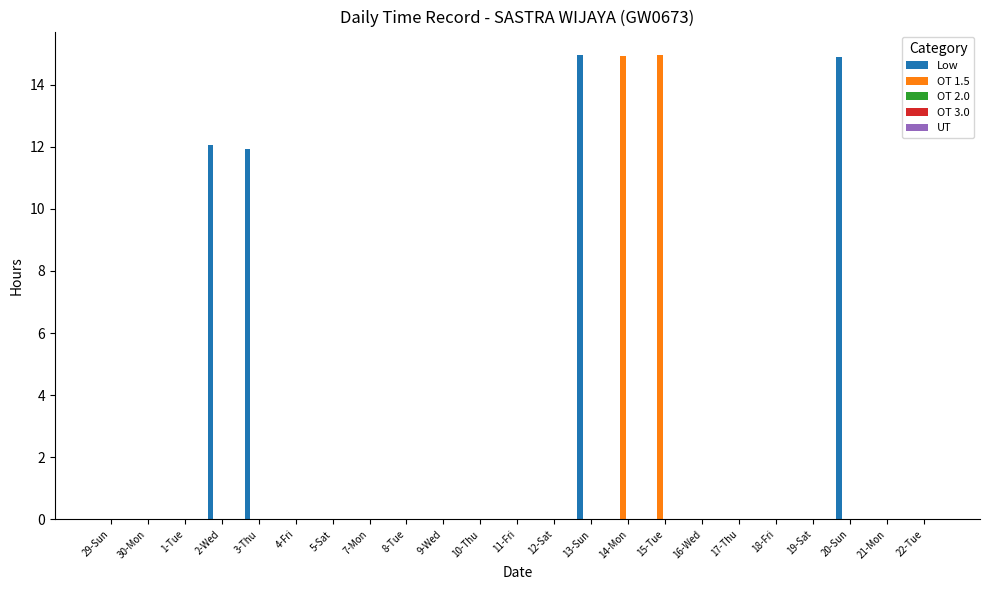

Which series changed the most between 7-Mon and 13-Sun?

Low